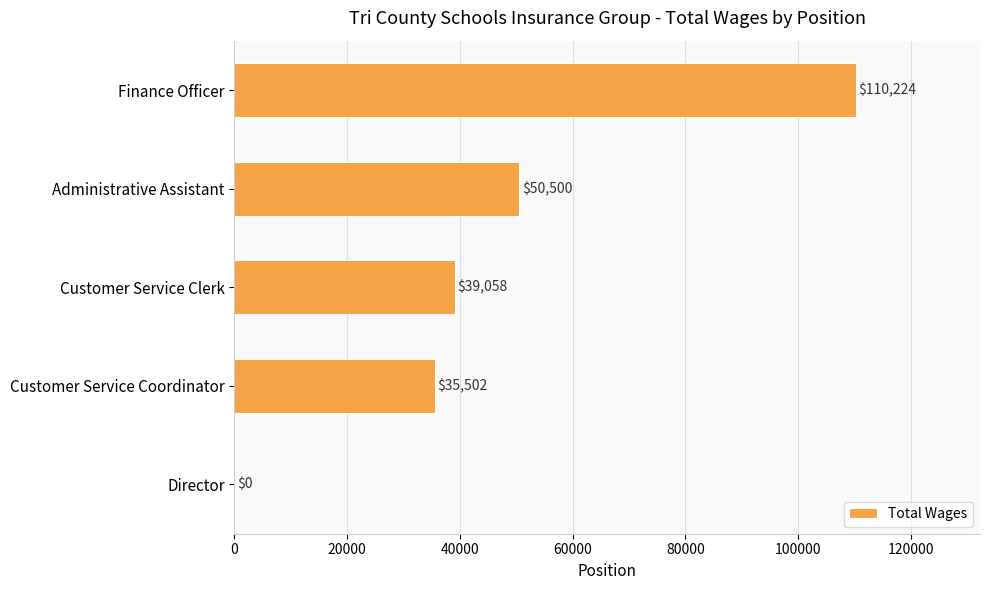

What is the sum of all values?

235284